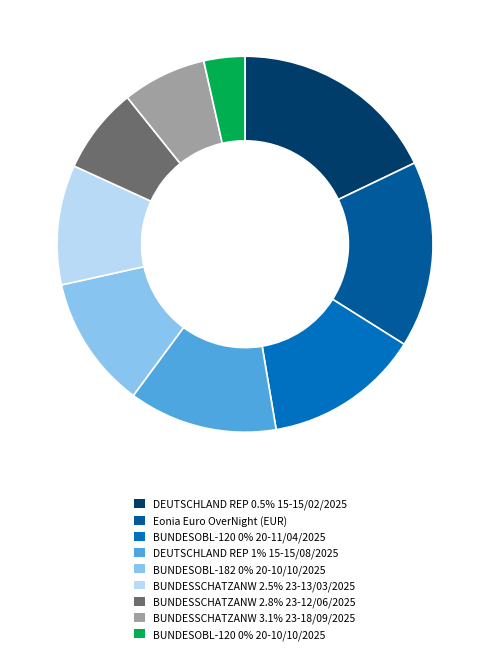

Does any single category account for the majority?

No